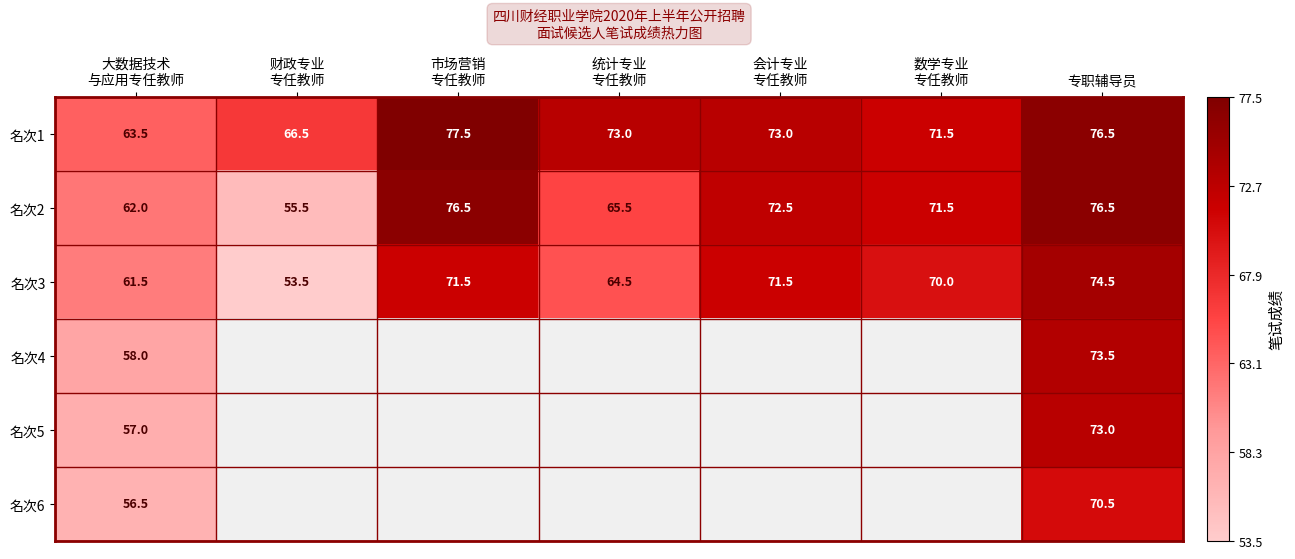

True or false: 名次3 has a value of 74.5 at 专职辅导员.

True